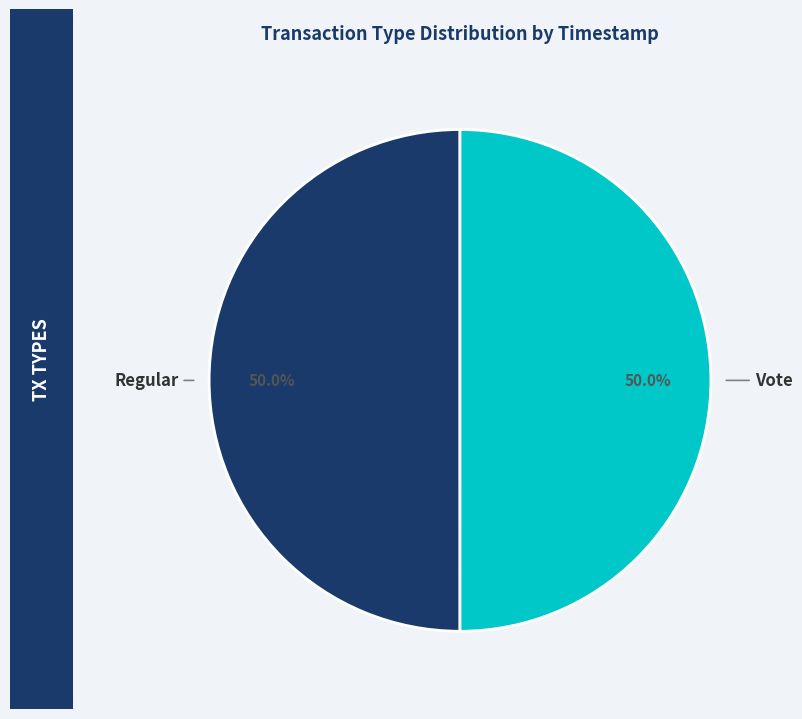

Count the number of slices in the pie.

2